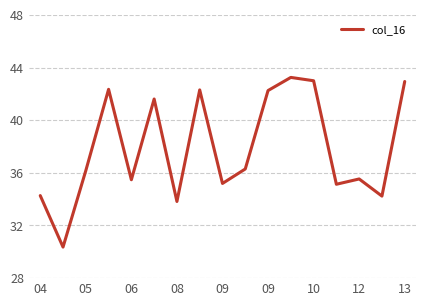

What is the maximum value shown in the chart?

43.2